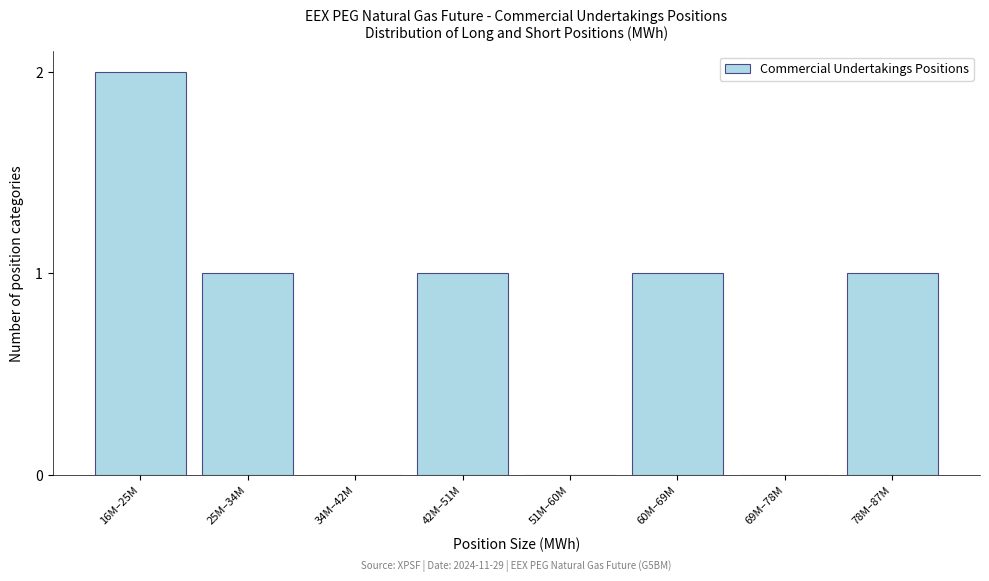

Reading left to right, transcribe all the data shown in this chart.

16M–25M=2	25M–34M=1	34M–42M=0	42M–51M=1	51M–60M=0	60M–69M=1	69M–78M=0	78M–87M=1